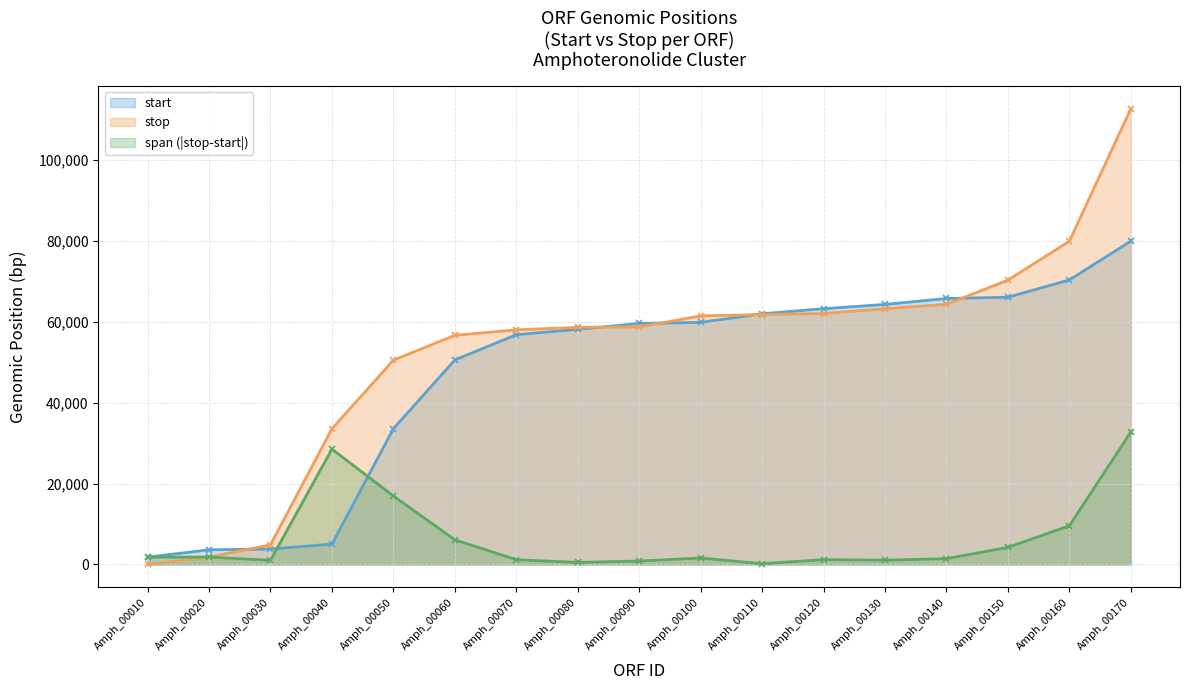

Rank the series by their maximum value, from lowest to highest.

span (|stop-start|), start, stop